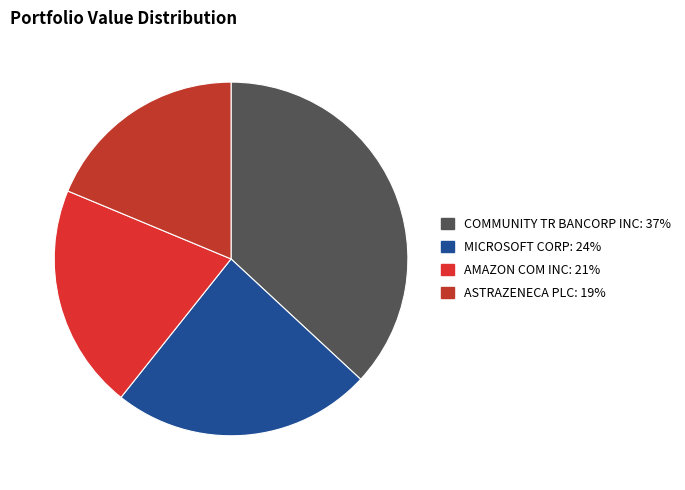

Does any single category account for the majority?

No